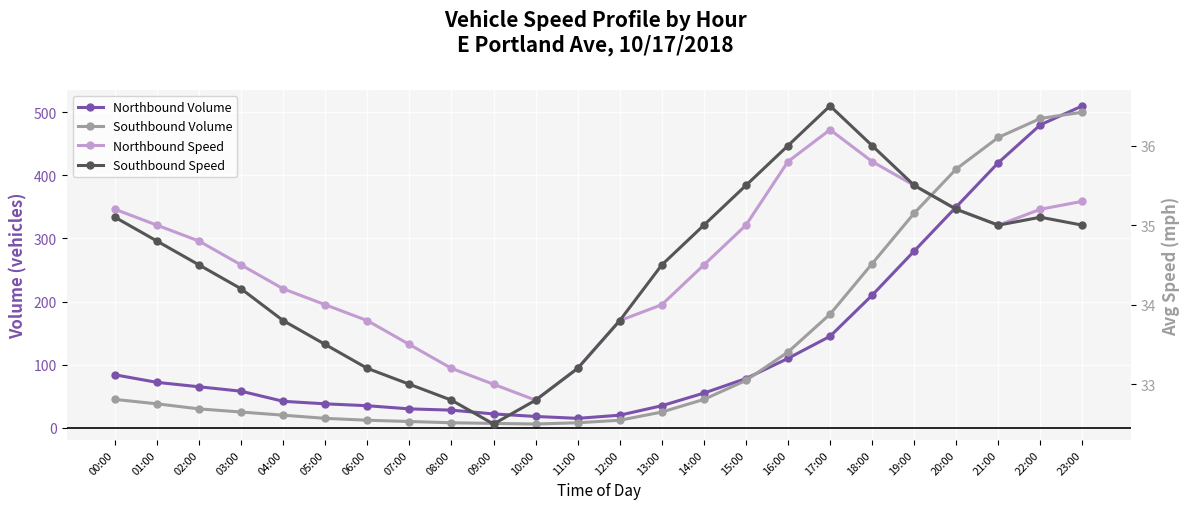

At which label does Northbound Speed reach its minimum?

10:00